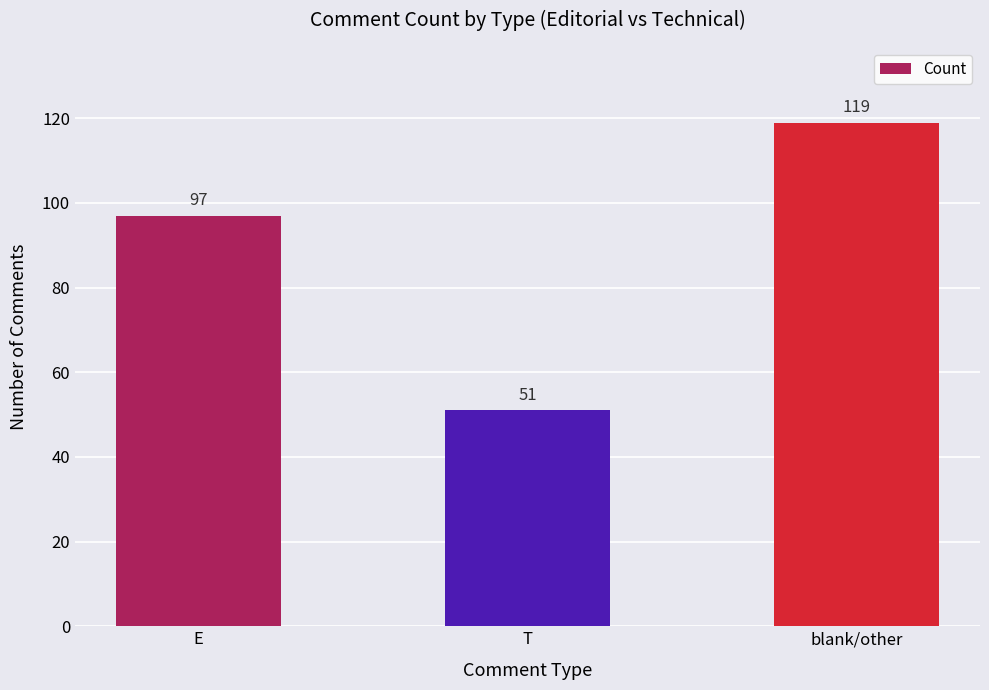

Reading left to right, extract all data points from this chart.

97	51	119